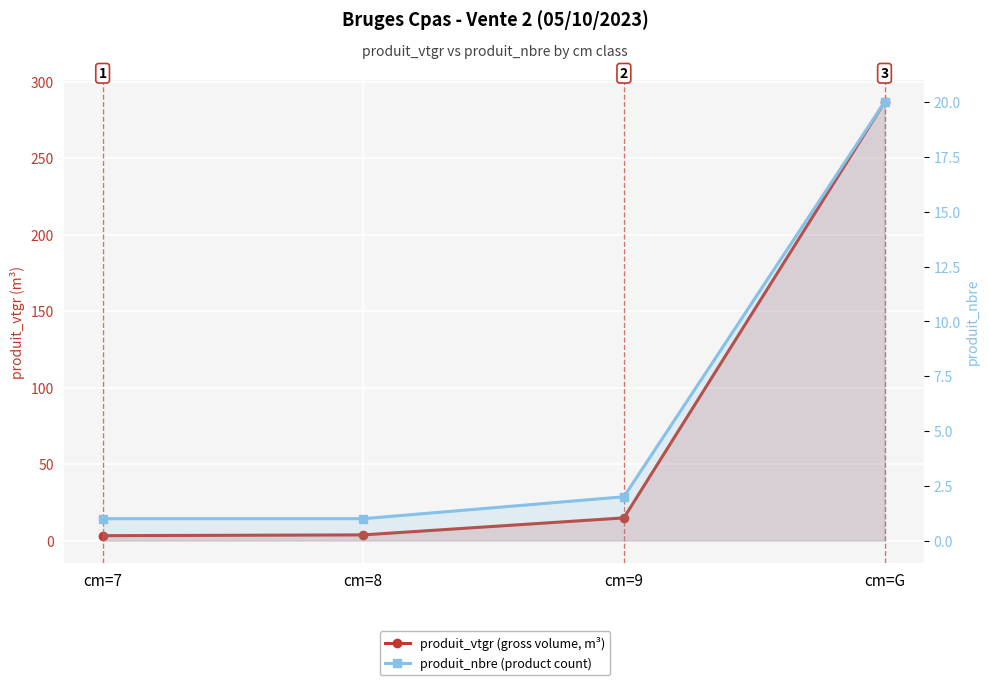

What is the minimum value shown in the chart?

1.0